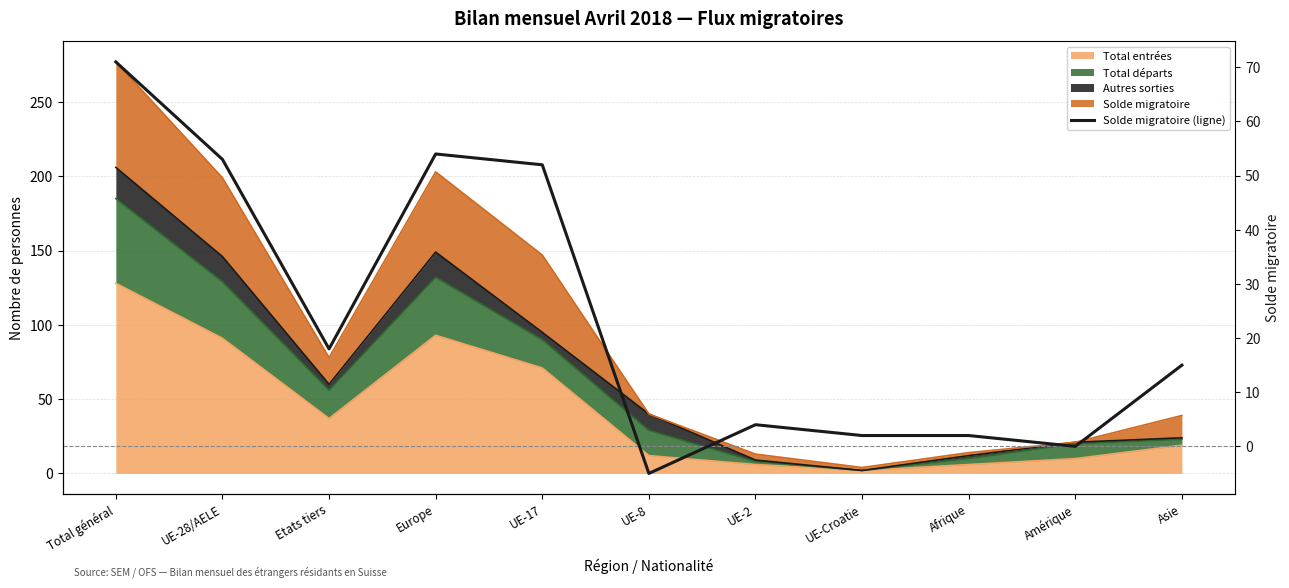

Where is the first local minimum?

Etats tiers